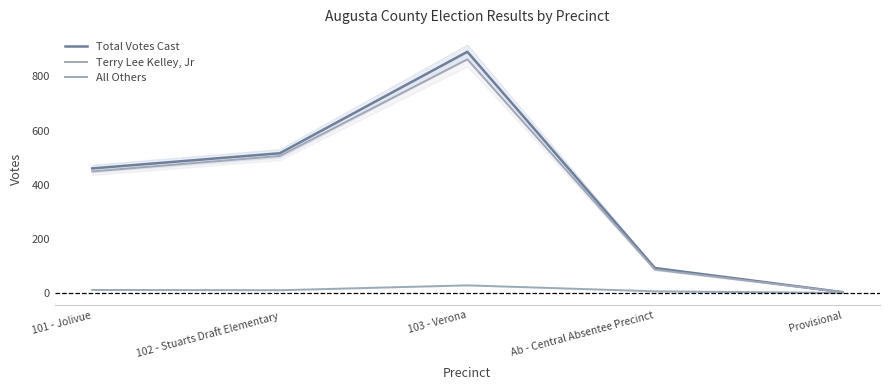

What are all the series names shown in the legend?

Total Votes Cast, Terry Lee Kelley, Jr, All Others